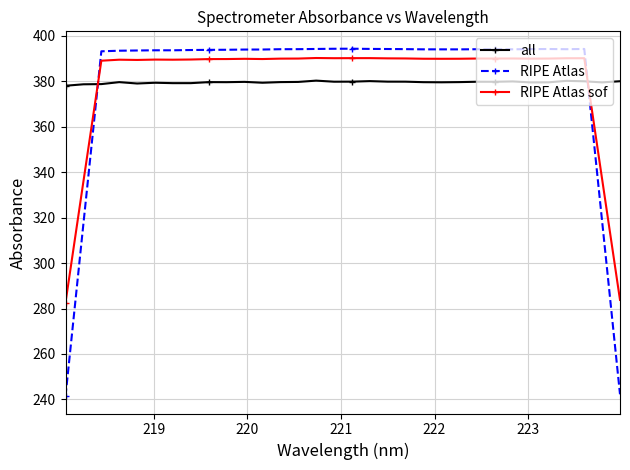

How many times do RIPE Atlas sof and all cross each other?

2